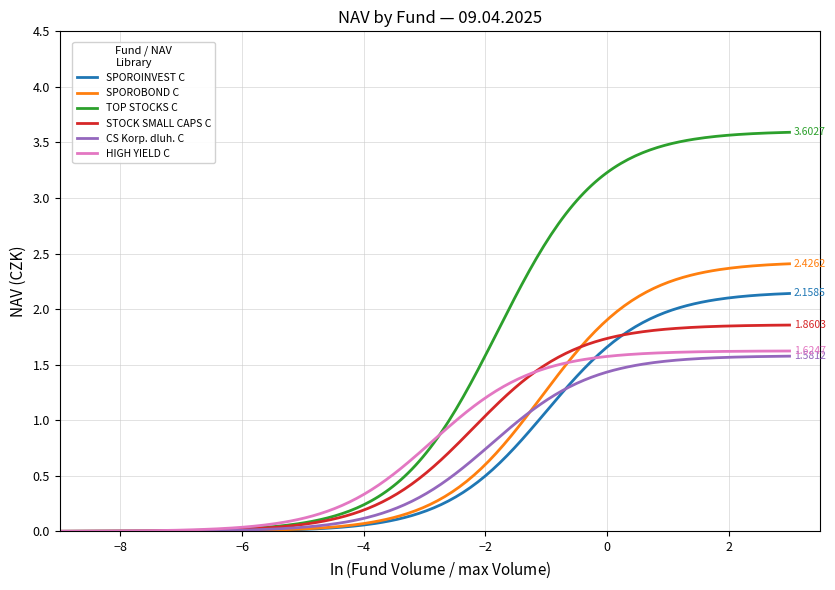

Which series has the largest range (max minus min)?

TOP STOCKS C